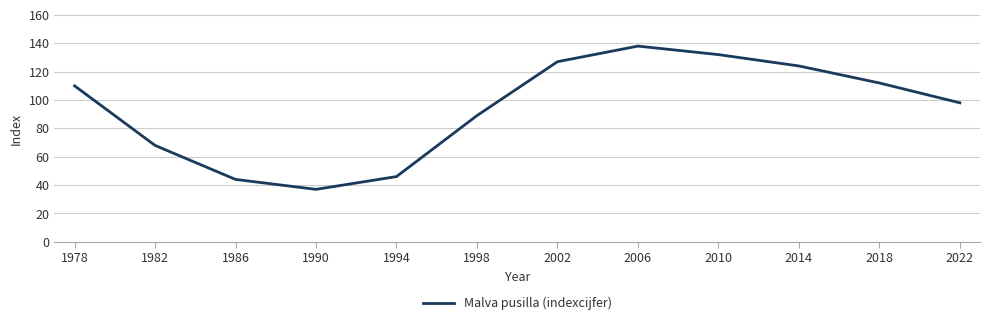

What is the ratio of the value at 2006 to the value at 2022?

1.4